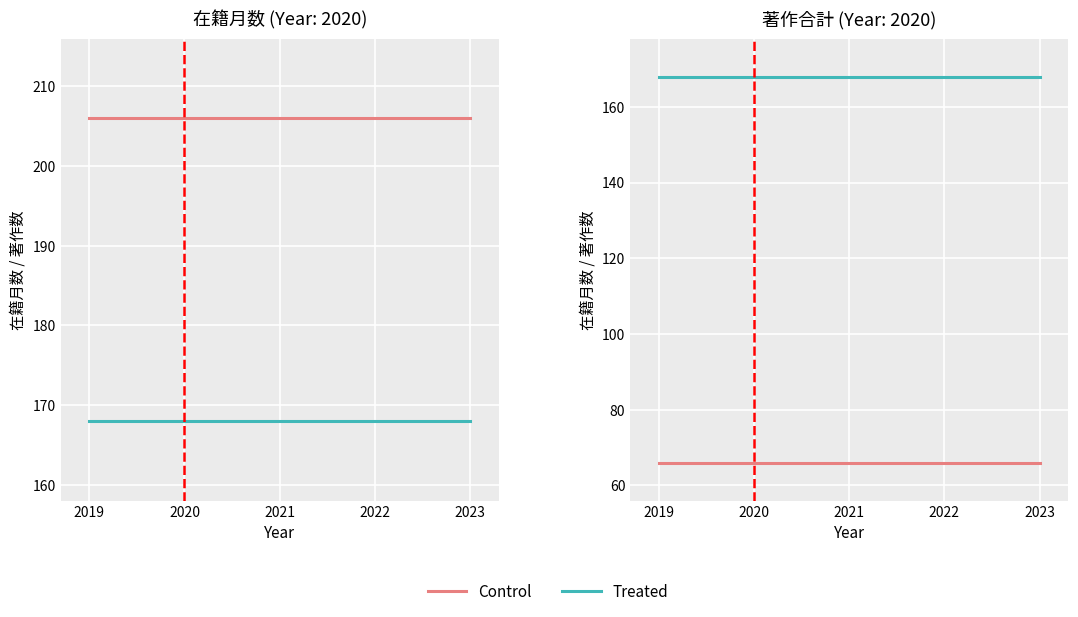

Which category has the highest value across all series?

2019